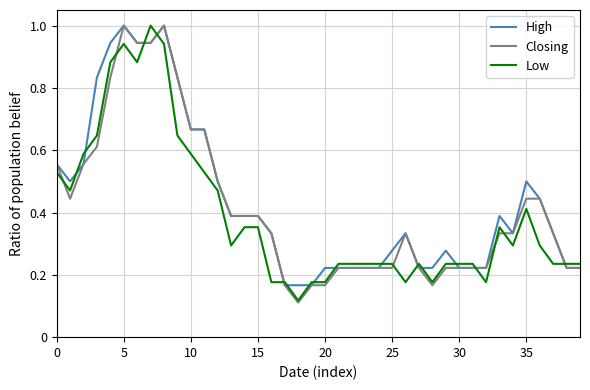

What is the maximum value shown in the chart?

1.0